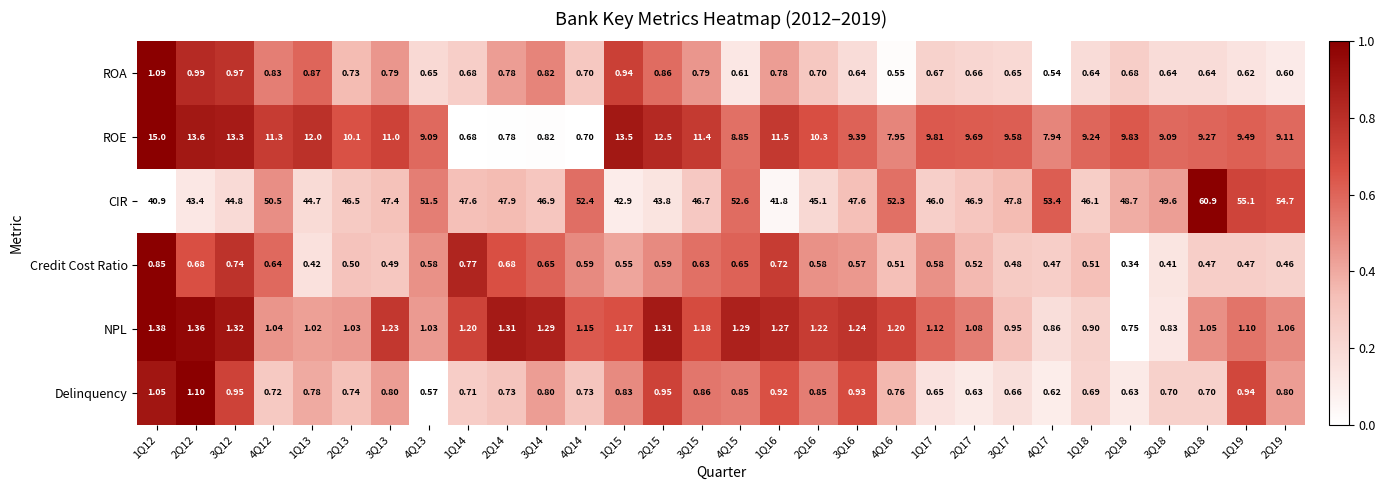

Which series has the largest total across all categories?

CIR